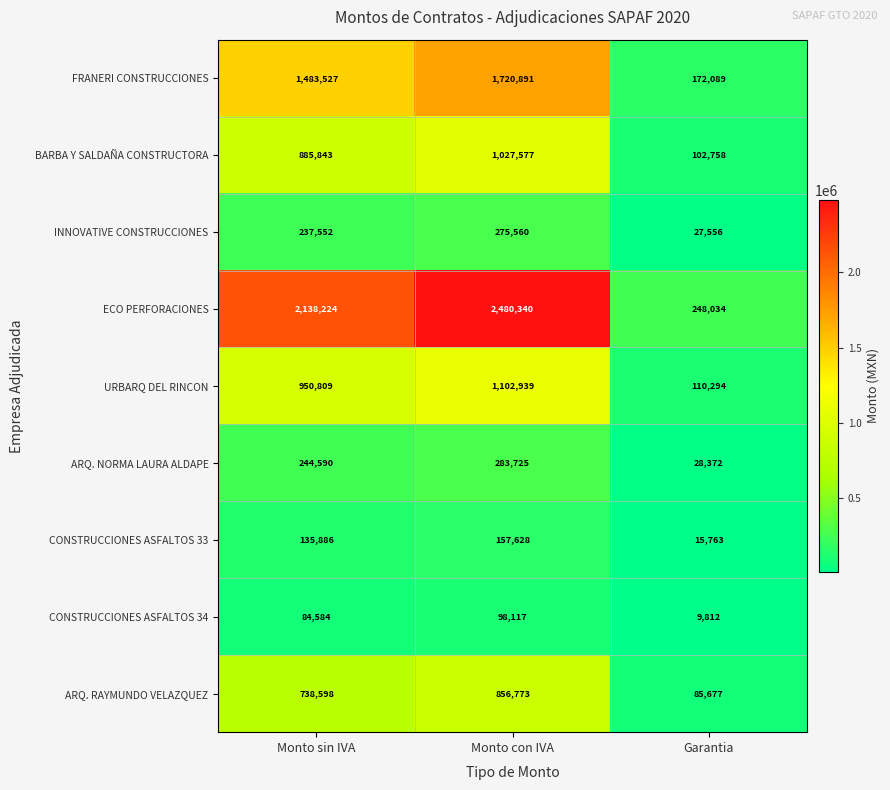

Which series has the largest range (max minus min)?

ECO PERFORACIONES